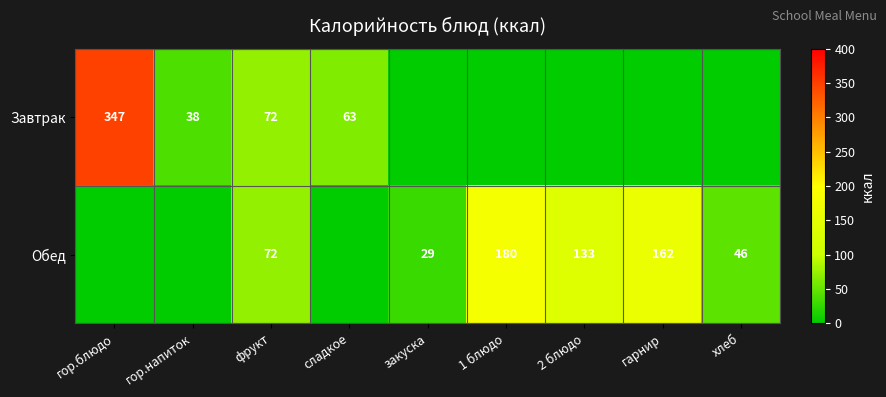

Is the value of Завтрак at фрукт greater than the value of Обед at закуска?

Yes